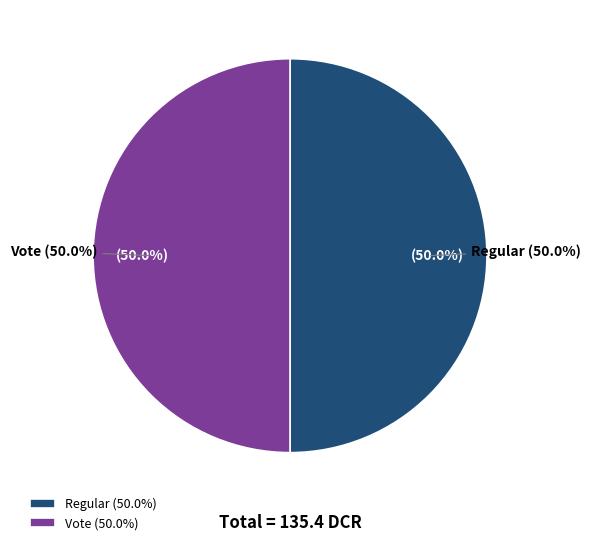

Rank the categories by value from lowest to highest.

Regular, Vote